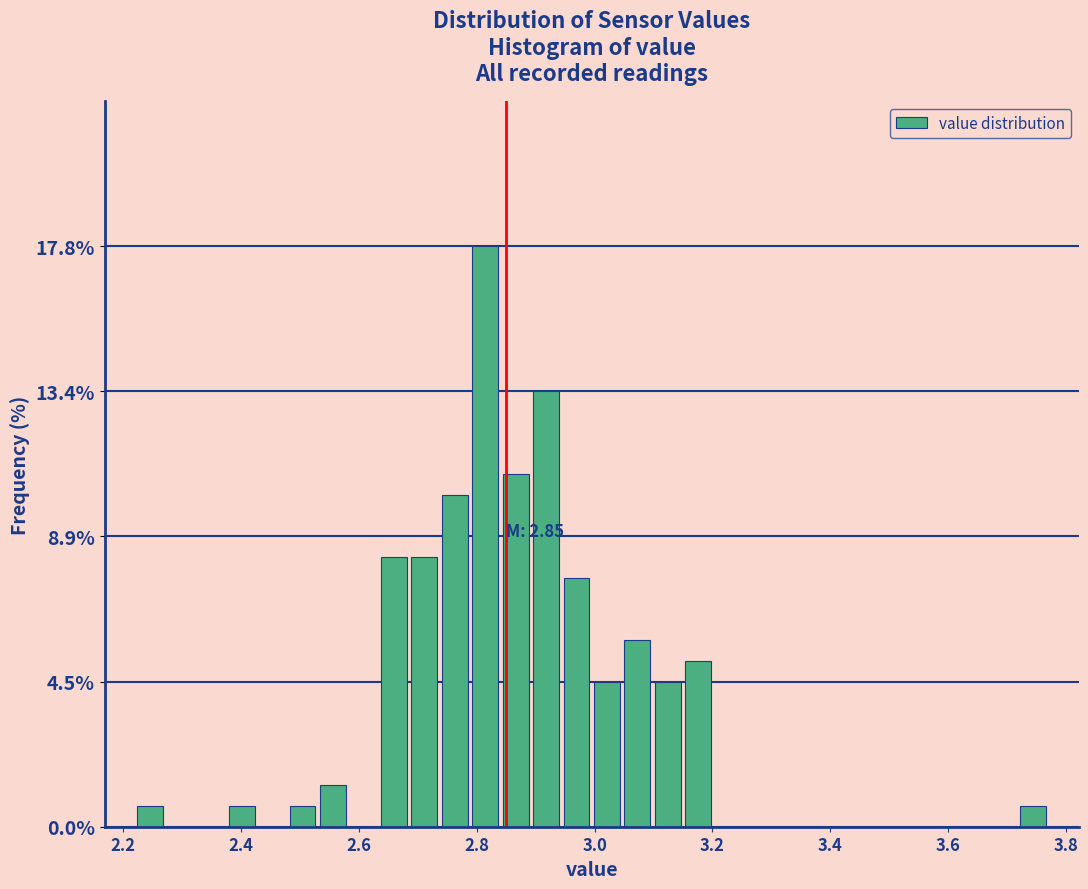

Read against the x-axis, roughly where is the centre of the tallest bar?

2.82